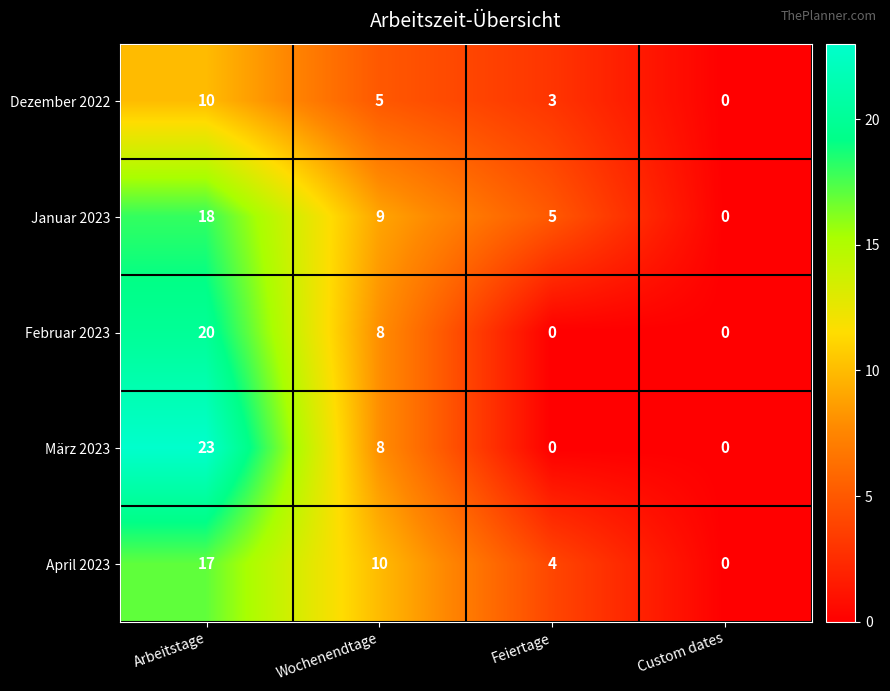

List the series in order of their peak value, highest first.

März 2023, Februar 2023, Januar 2023, April 2023, Dezember 2022